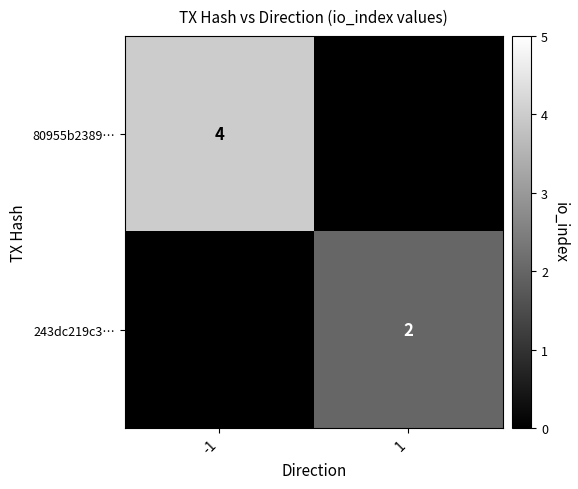

True or false: 243dc219c3… has a value of 2 at 1.

True